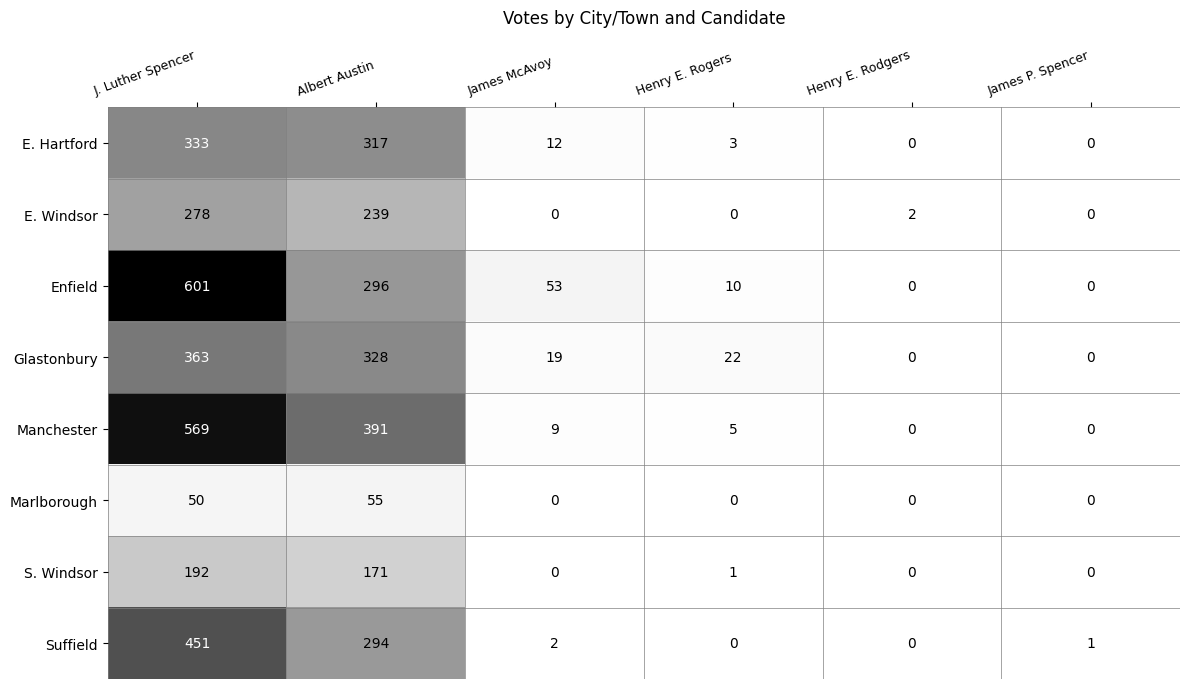

What is the sum of all Manchester values?

974